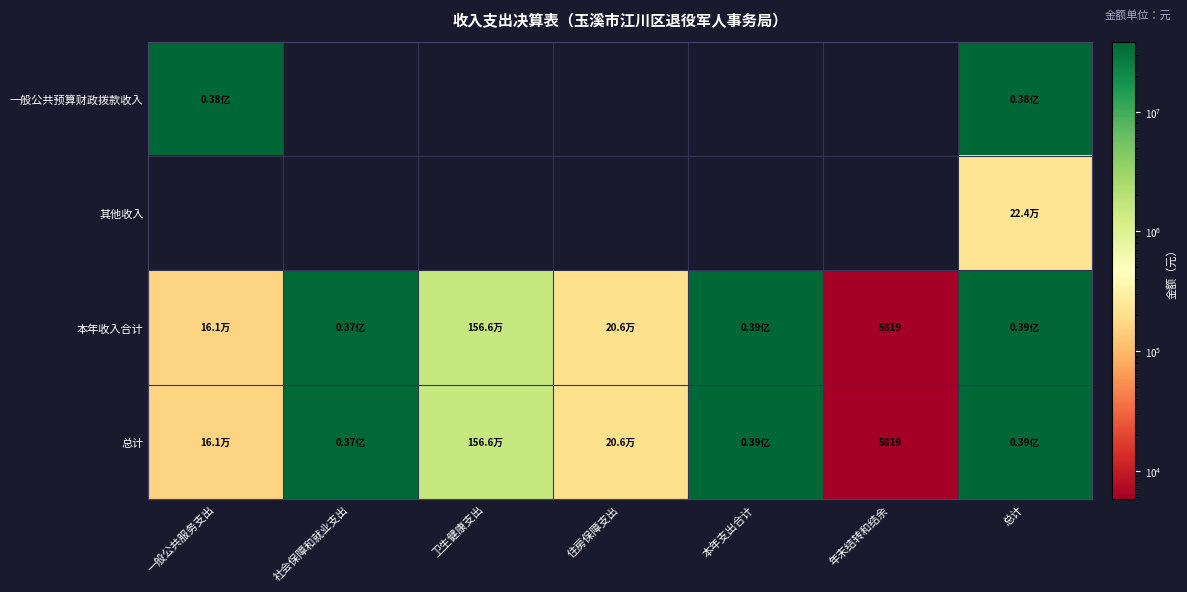

Is the value of 一般公共预算财政拨款收入 at 社会保障和就业支出 greater than the value of 总计 at 本年支出合计?

No